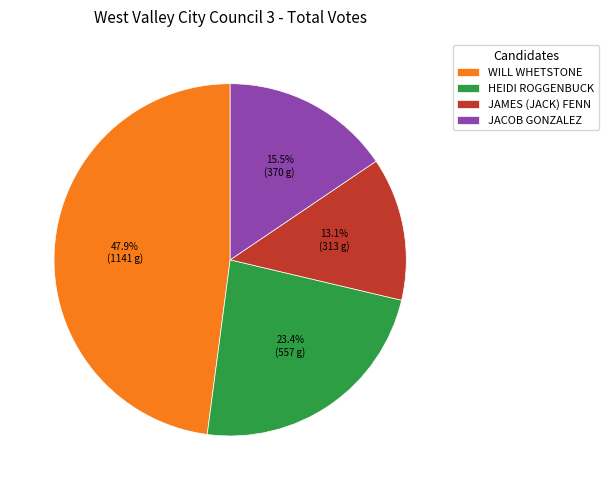

To the nearest percent, what percentage of the pie is JAMES (JACK) FENN?

13%